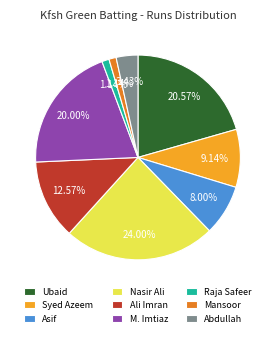

Which has a higher value, Abdullah or Syed Azeem?

Syed Azeem